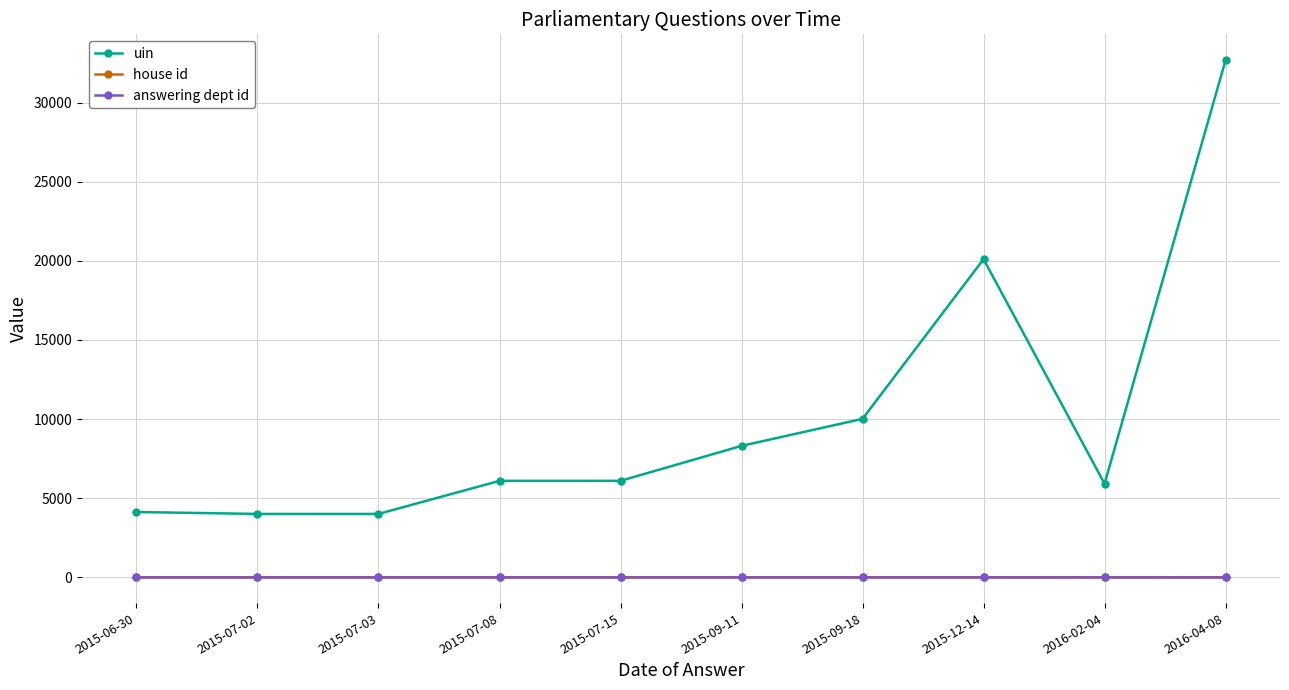

The value of answering dept id at 2015-06-30 is 16. True or false?

True